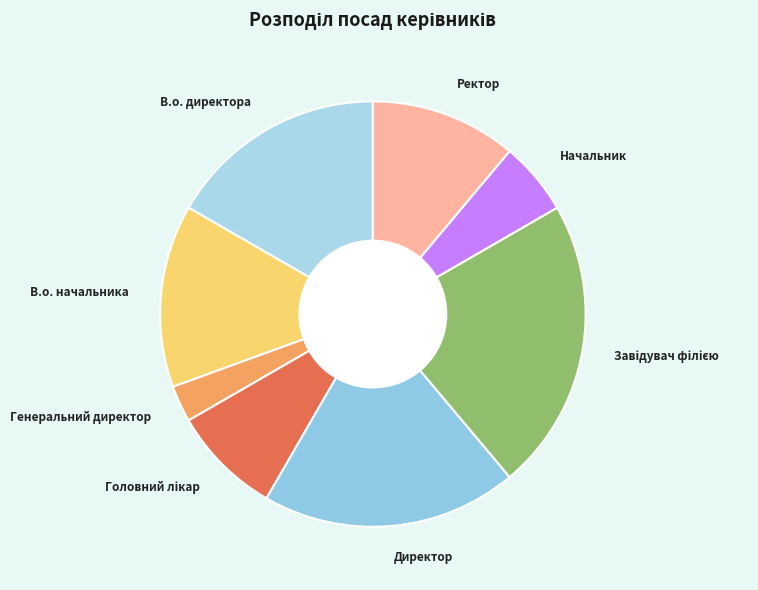

Is the sum of Директор and В.о. директора greater than half?

No